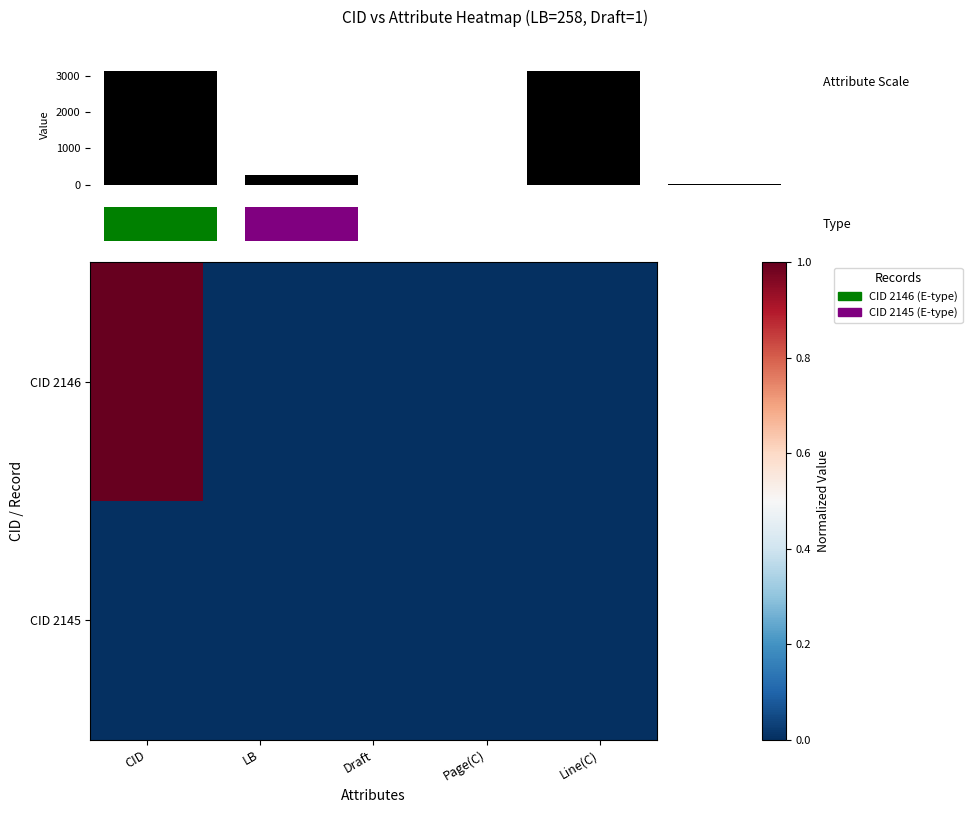

Is the value of CID 2145 at LB greater than the value of CID 2146 at Line(C)?

No